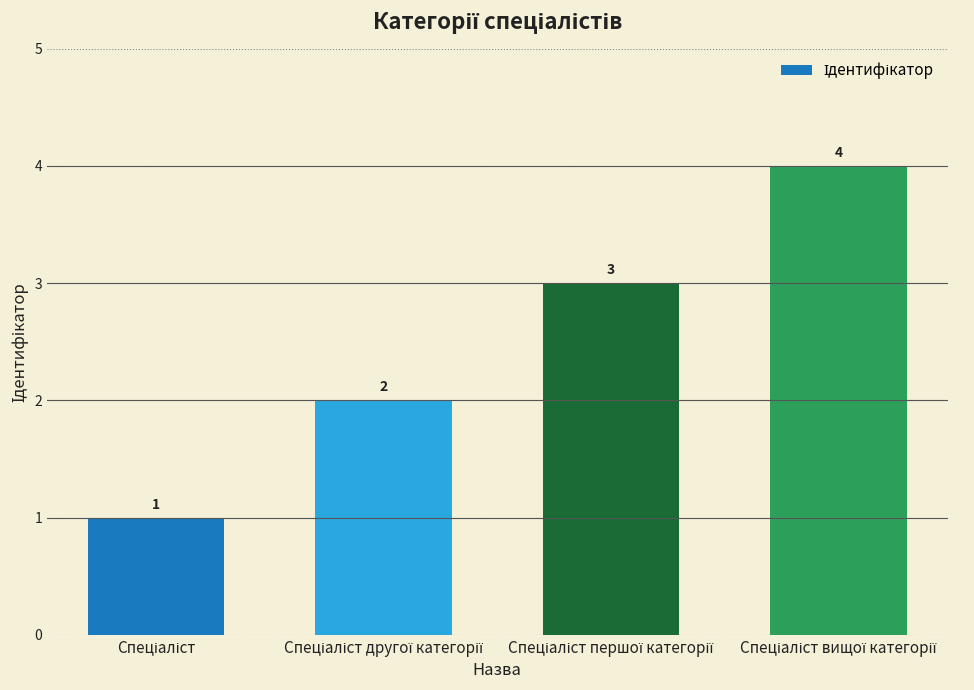

How many values are between 2 and 4?

3